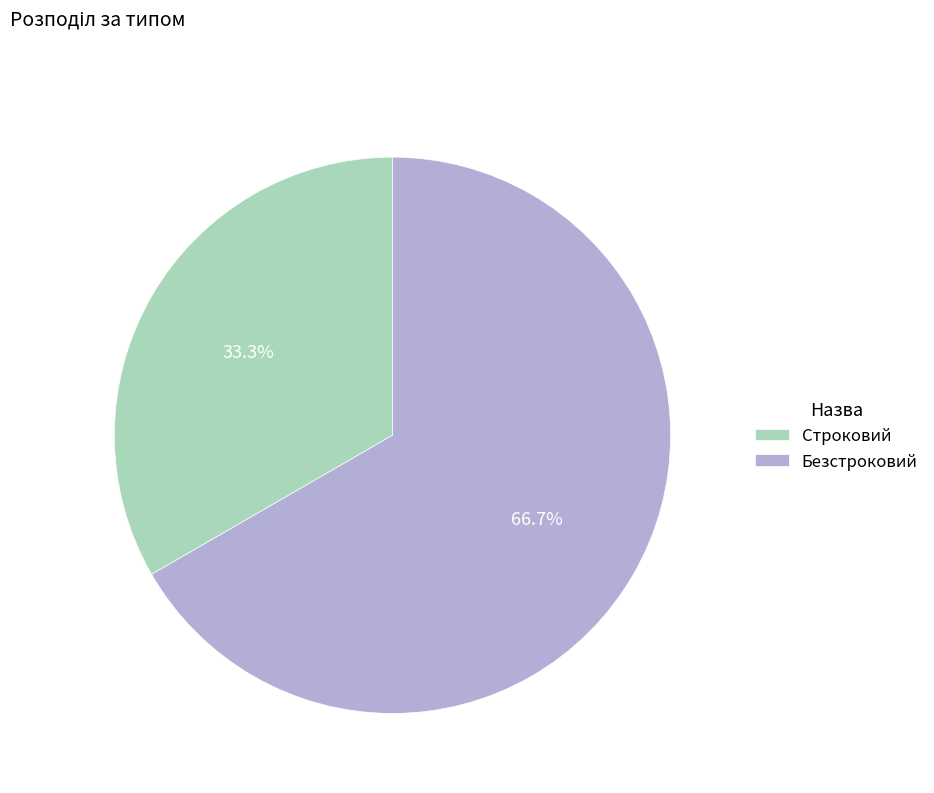

To the nearest percent, what portion does Строковий represent?

33%